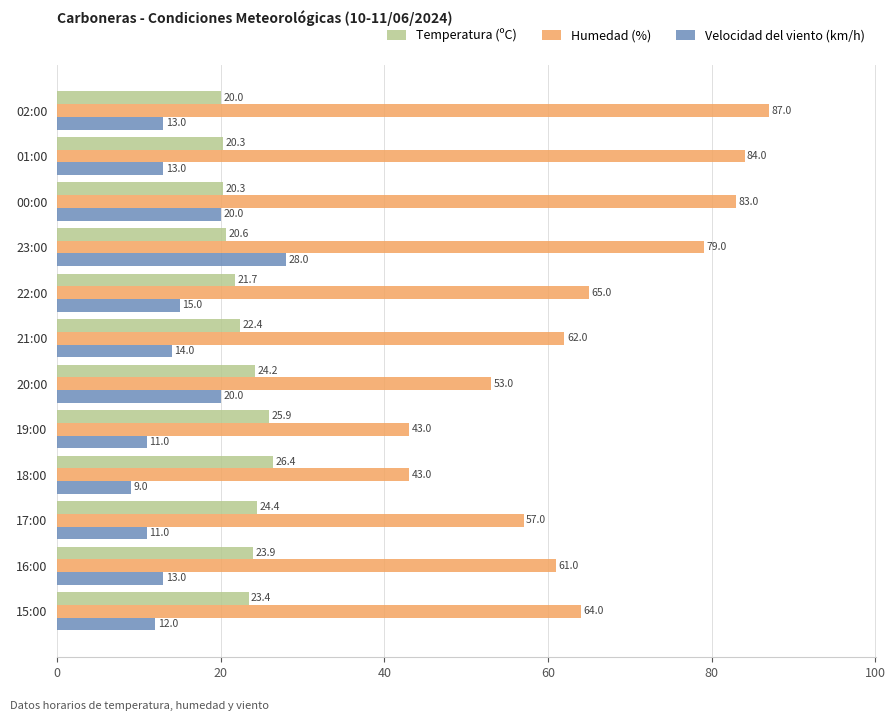

The Humedad (%) series shows 79.0 at 23:00. True or false?

True